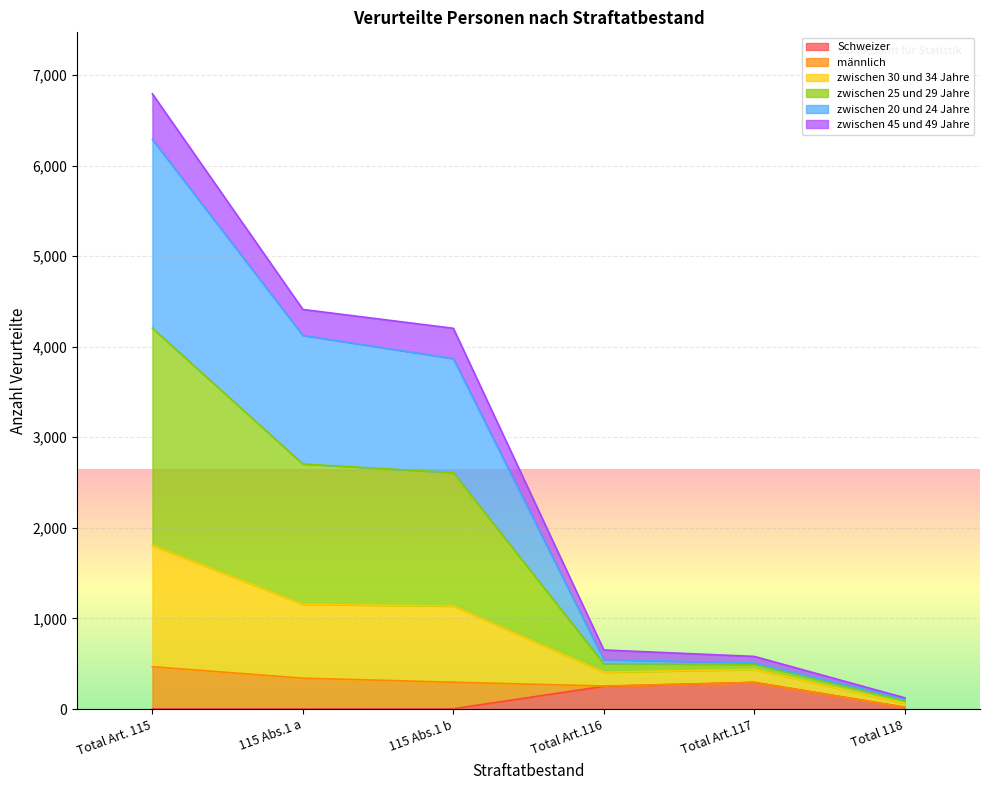

What is the smallest value displayed?

1